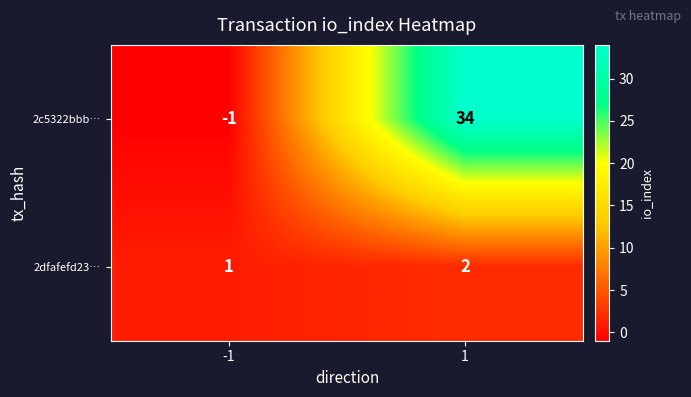

Which series has the widest spread of values?

2c5322bbb…